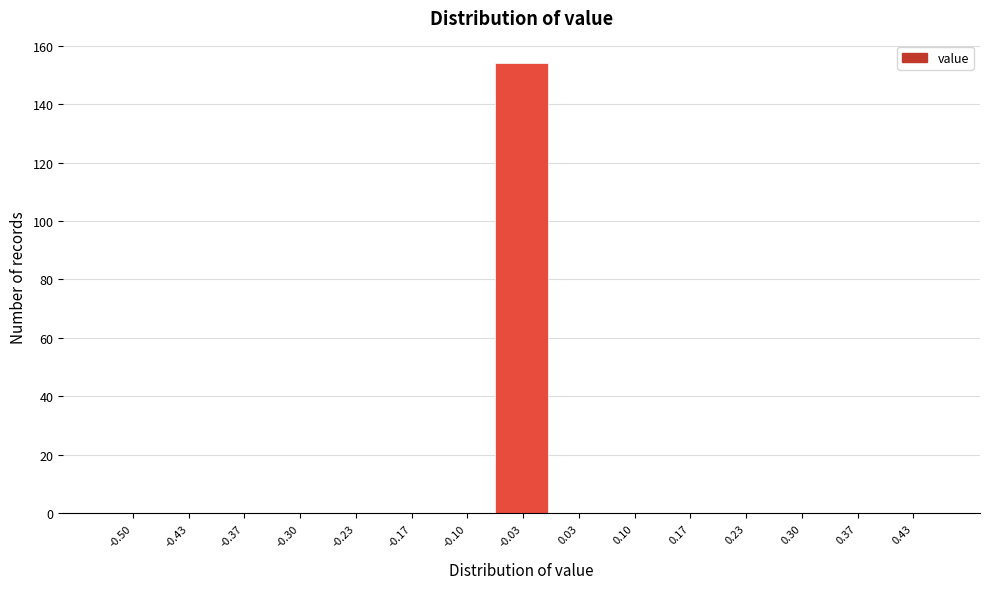

Reading right to left, what are all the values shown in this chart?

0.43=0	0.37=0	0.30=0	0.23=0	0.17=0	0.10=0	0.03=0	-0.03=154	-0.10=0	-0.17=0	-0.23=0	-0.30=0	-0.37=0	-0.43=0	-0.50=0